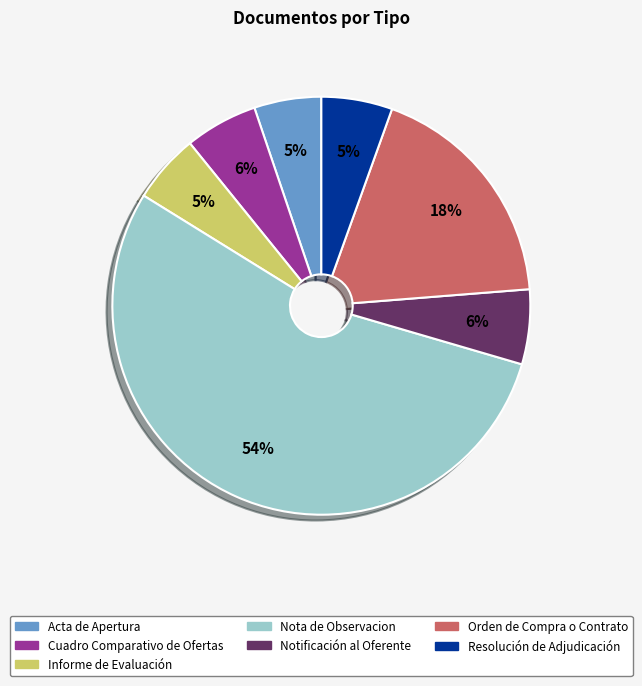

Count the number of slices in the pie.

7